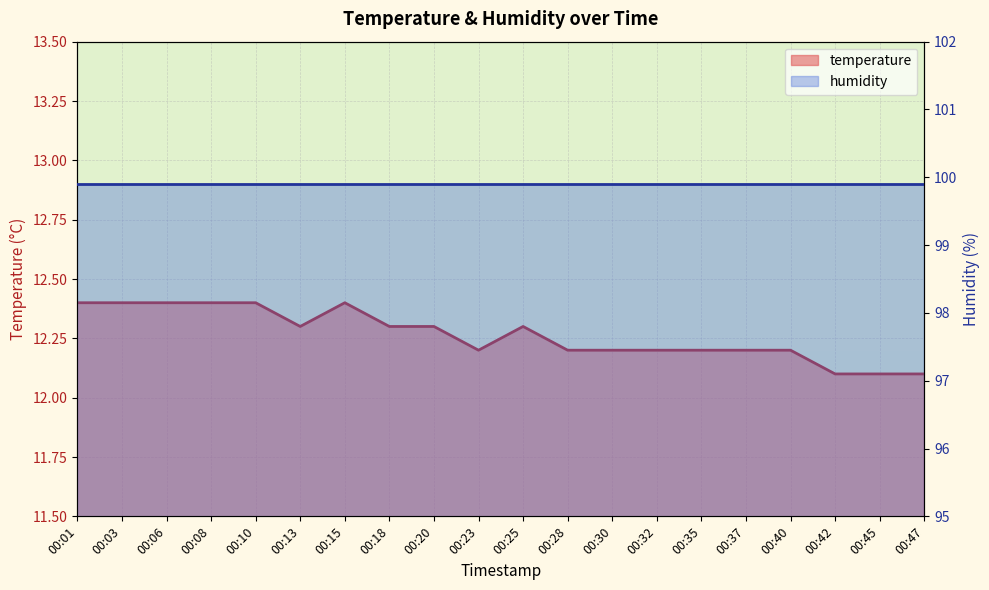

What is the difference between the values at 00:45 and 00:03?

0.3